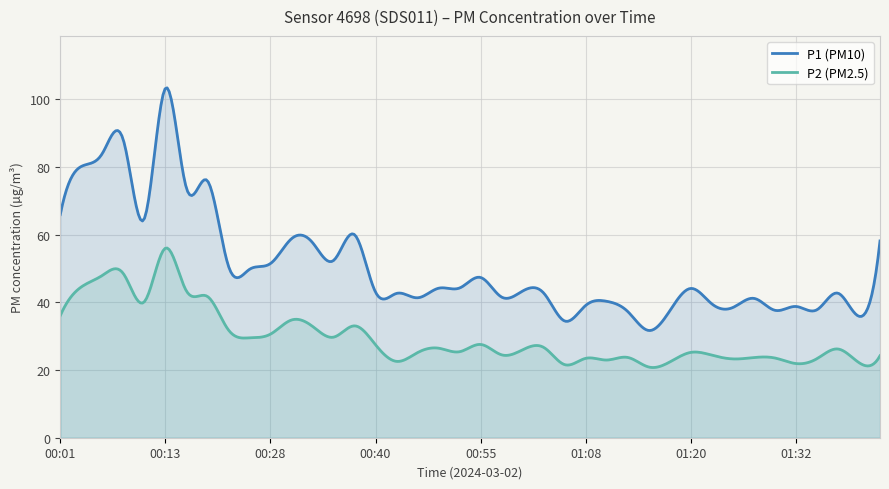

Reading left to right, extract all data points from this chart.

P1: 66.0	80.2	84.0	88.0	64.8	103.3	73.8	76.0	50.8	49.8	51.5	58.8	57.7	52.4	60.0	43.0	42.7	41.4	44.2	44.3	47.4	41.6	43.4	42.8	34.5	39.1	40.3	37.3	31.7	37.5	44.1	39.6	38.5	41.2	37.7	38.8	37.8	42.7	35.9	58.2
P2: 36.1	44.6	48.0	48.5	40.2	56.0	43.4	41.8	31.9	29.5	30.6	34.8	32.9	29.7	33.1	27.5	22.6	25.2	26.5	25.4	27.6	24.5	26.0	26.7	21.6	23.5	23.0	23.7	20.9	22.4	25.2	24.4	23.3	23.7	23.6	21.9	23.4	26.2	22.2	24.2